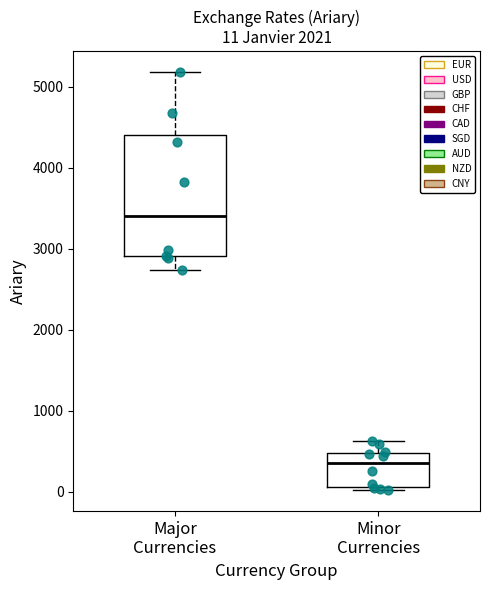

Which box has the lowest median line?

Minor Currencies